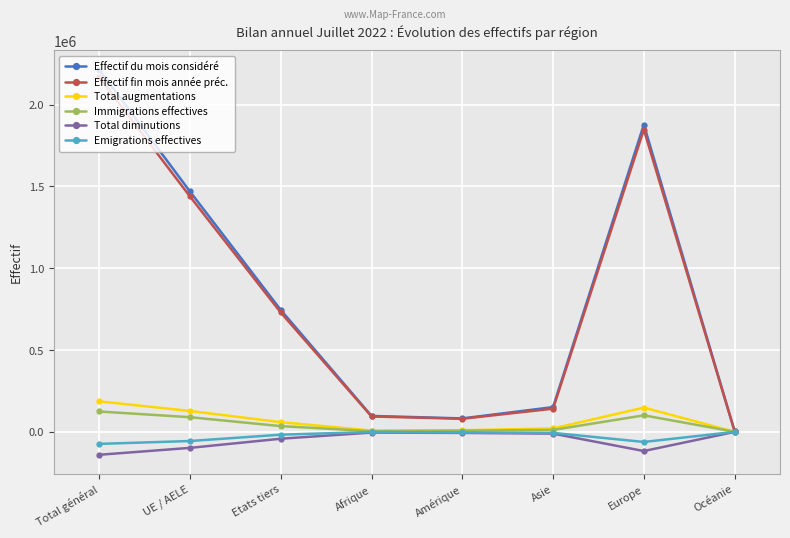

What is the label of the 3rd point from the right?

Asie